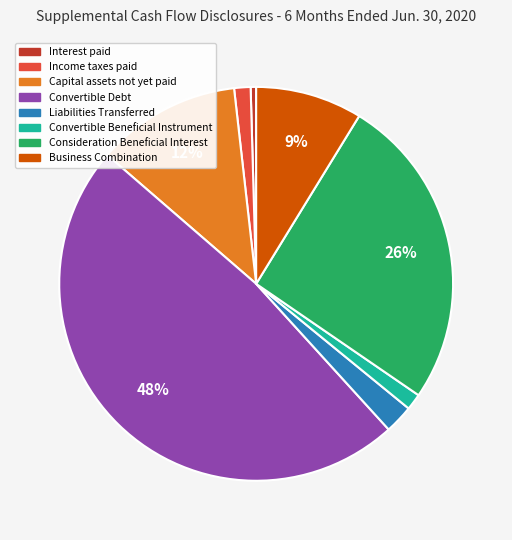

Is there any slice that represents more than half of the pie?

No